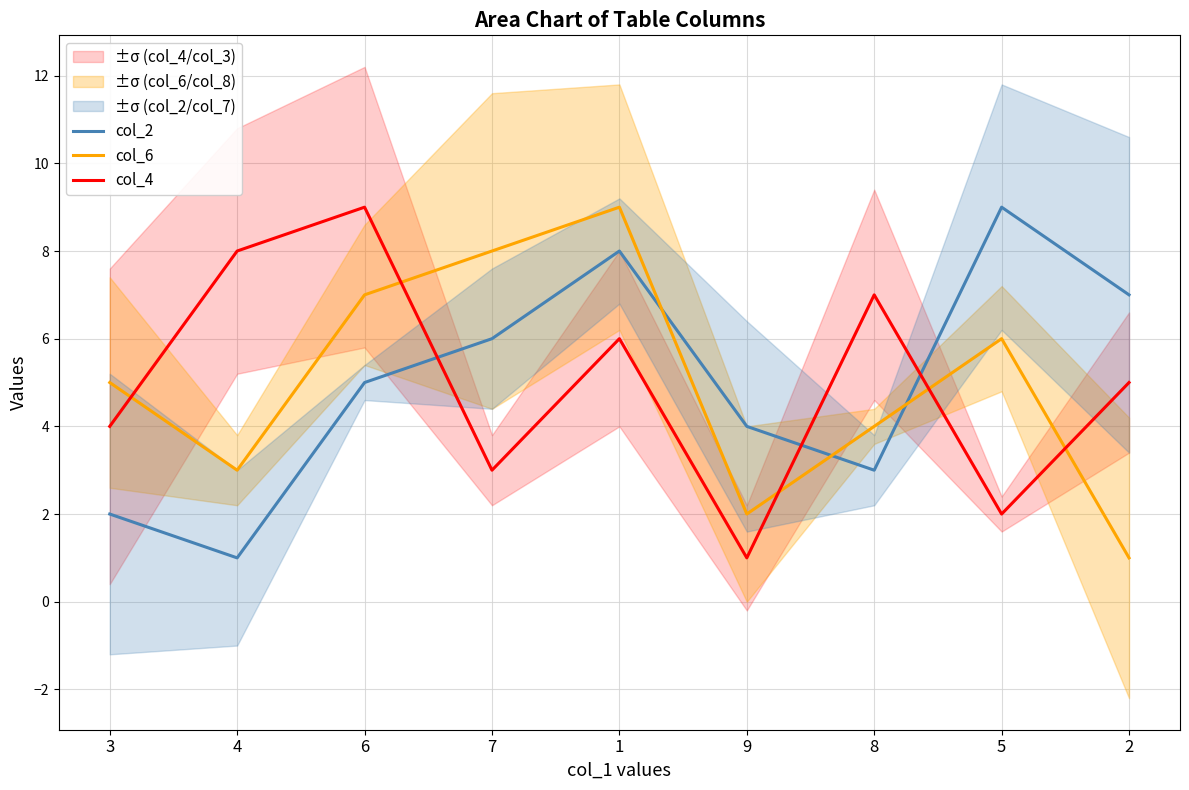

Reading right to left, what are all the values shown in this chart?

col_2: 7	9	3	4	8	6	5	1	2
col_6: 1	6	4	2	9	8	7	3	5
col_4: 5	2	7	1	6	3	9	8	4